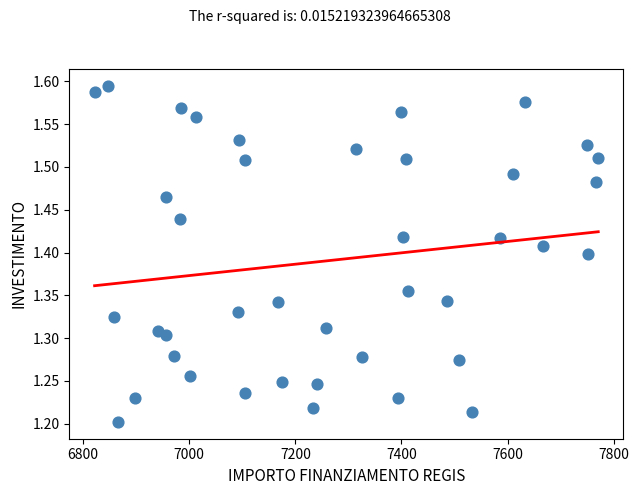

What is the range of X values (max minus min)?

949.3